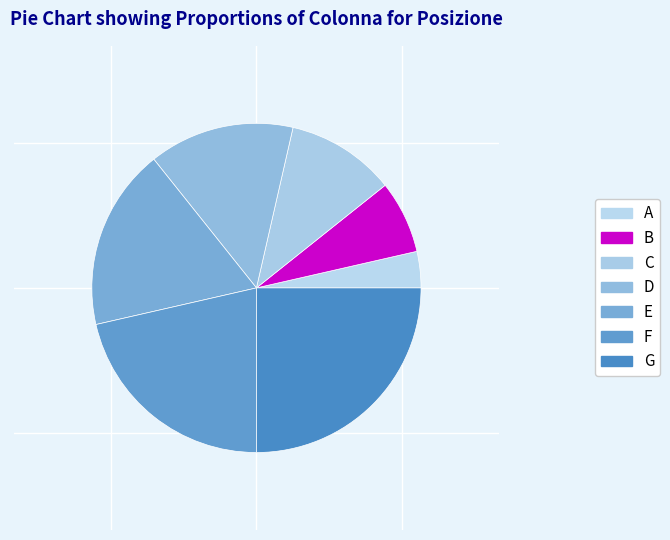

What portion of the pie excludes G?

75.0%